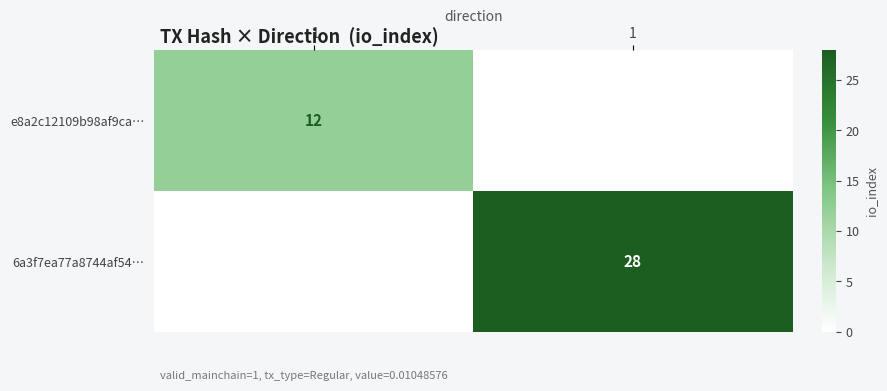

Which category has the highest value across all series?

1